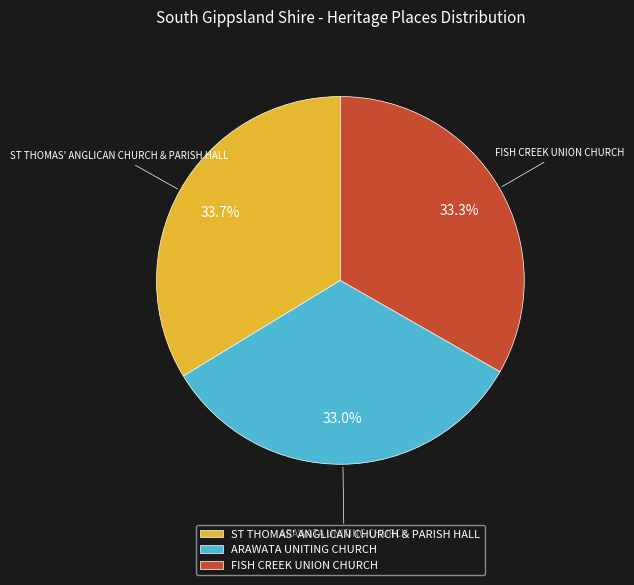

Between ST THOMAS' ANGLICAN CHURCH & PARISH HALL and ARAWATA UNITING CHURCH, which is larger?

ST THOMAS' ANGLICAN CHURCH & PARISH HALL